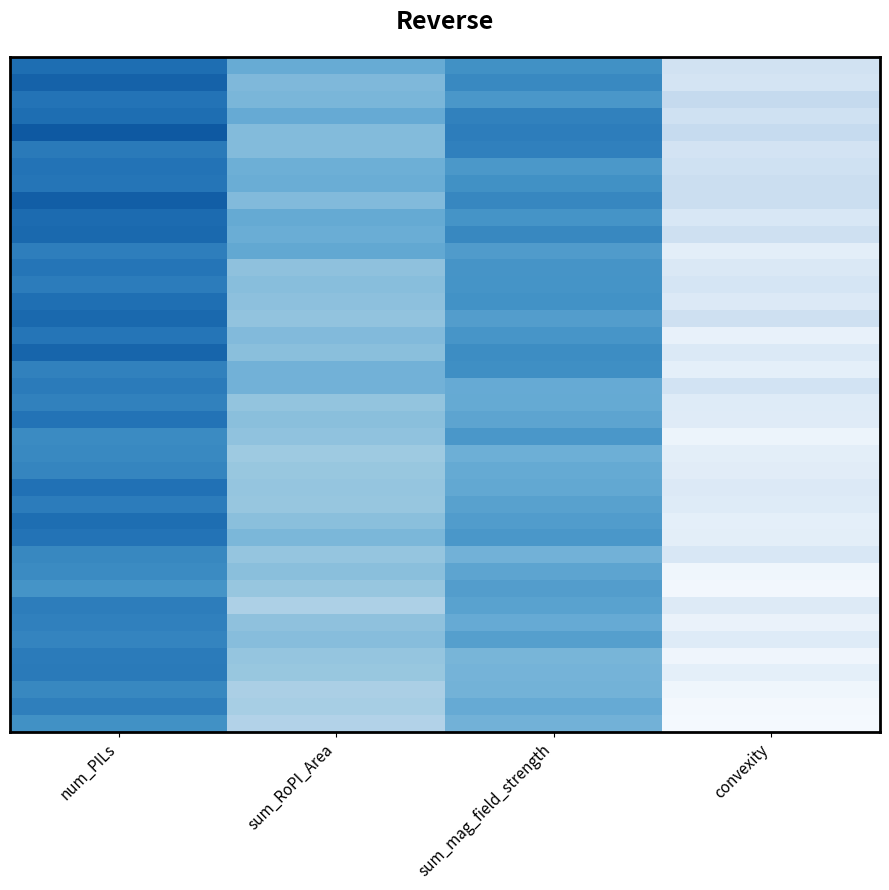

Which label corresponds to the largest value in the chart?

convexity